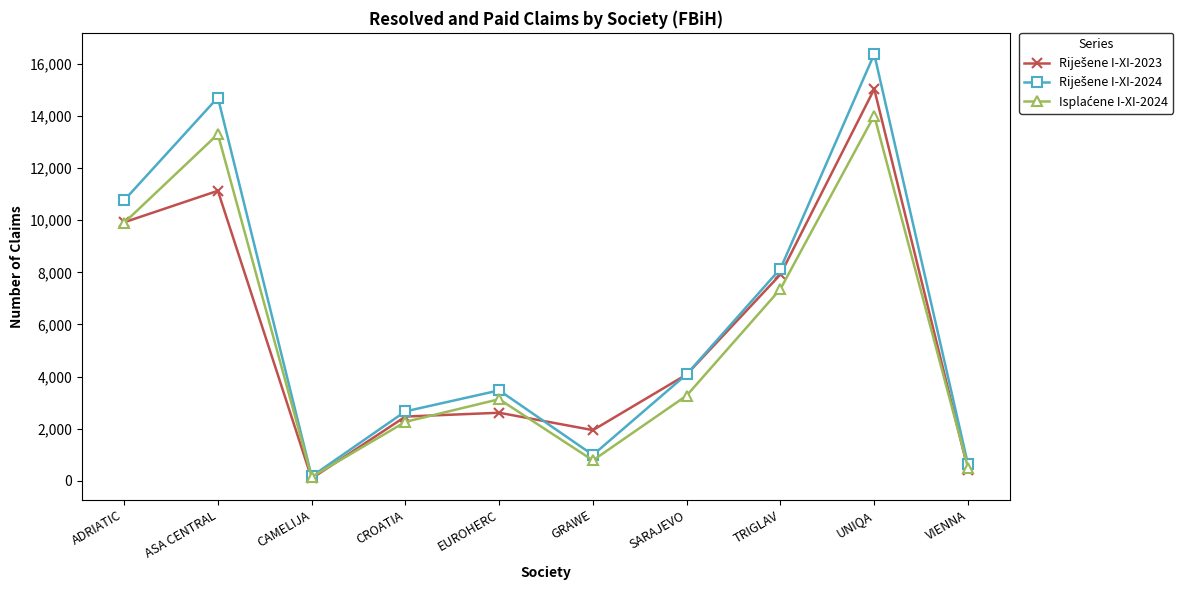

What is the label of the 3rd point from the left?

CAMELIJA